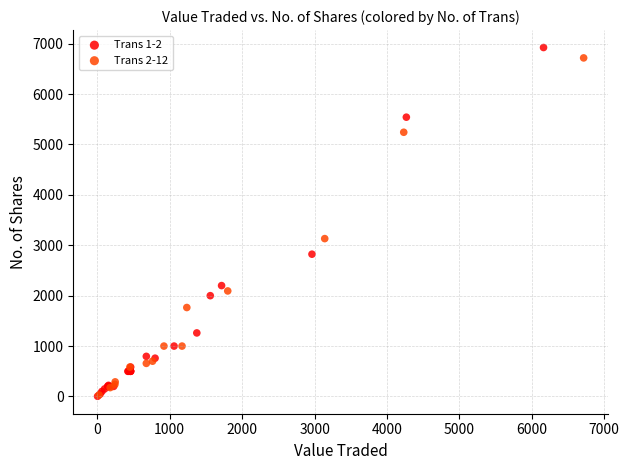

Which series has the widest spread of Y values?

Trans 1-2